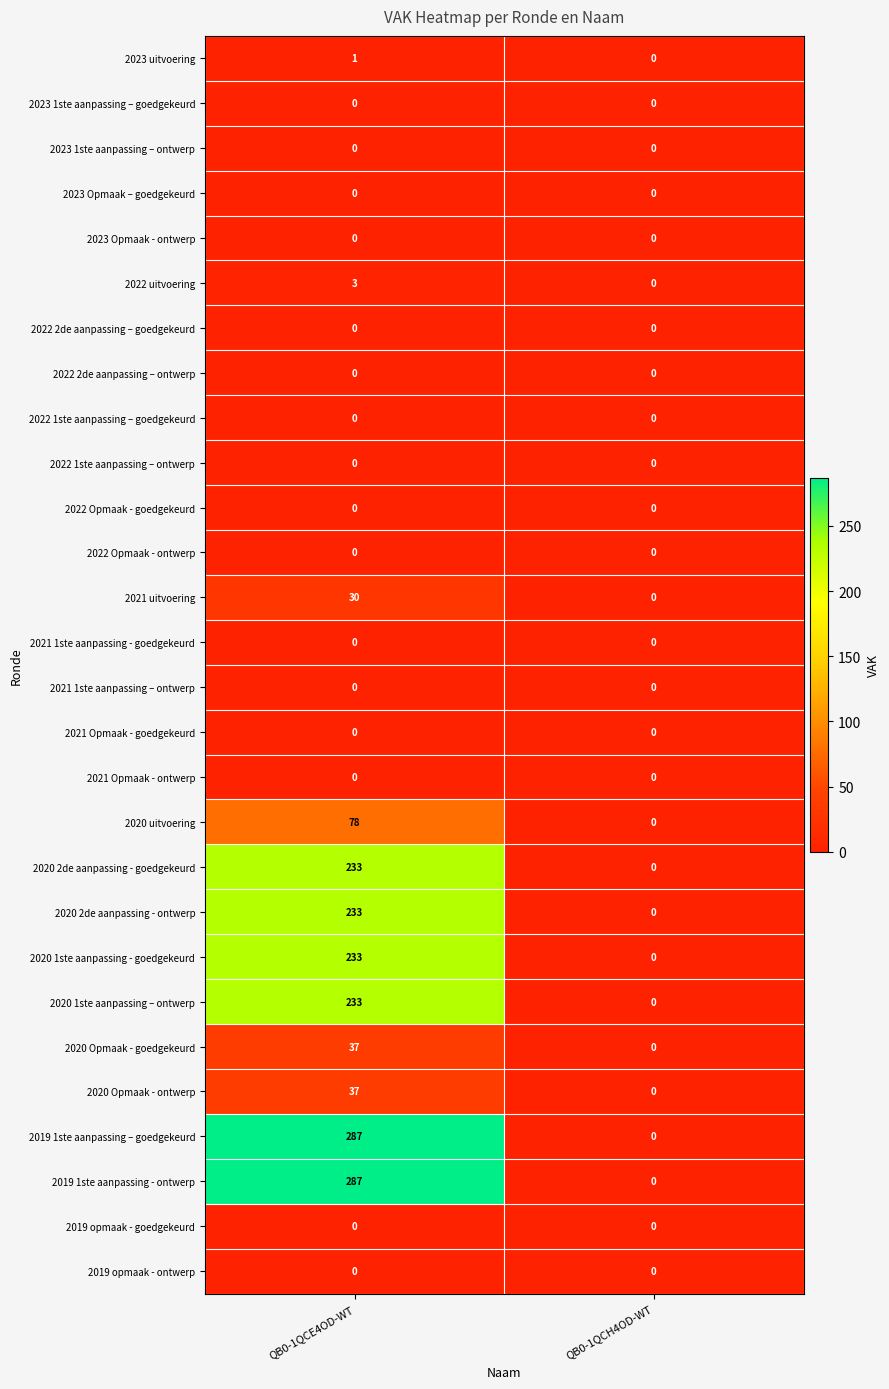

Is it true that 2019 1ste aanpassing – goedgekeurd equals 287 at QB0-1QCE4OD-WT?

True